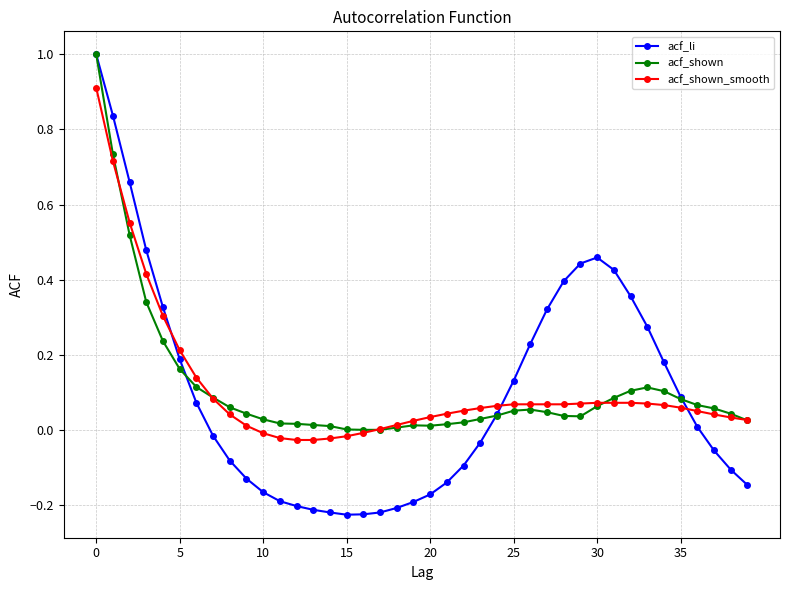

Which series has the largest range (max minus min)?

acf_li